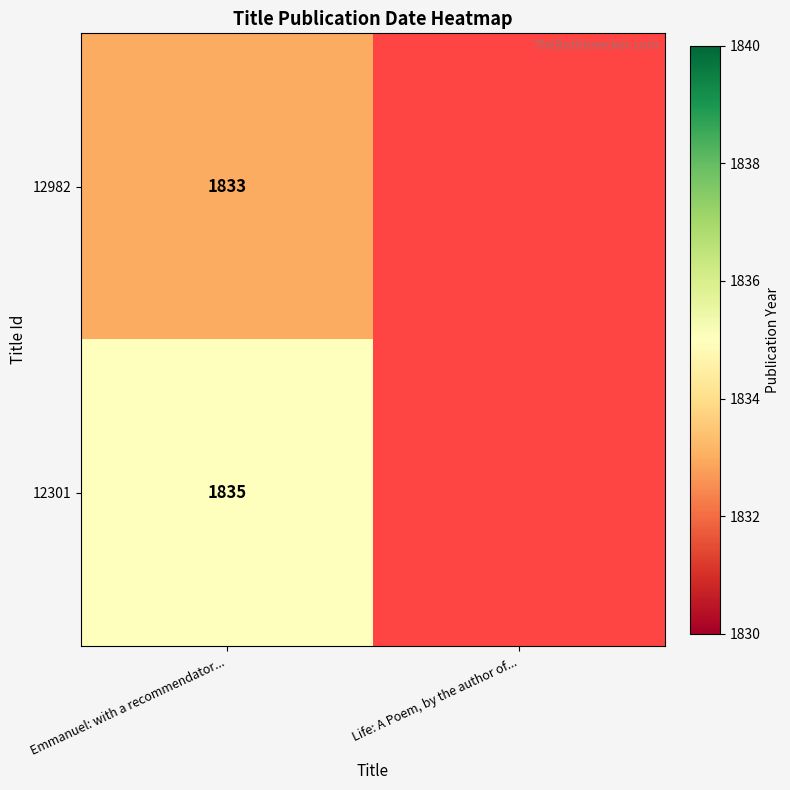

True or false: 12301 has a value of 1835 at Emmanuel: with a recommendator....

True